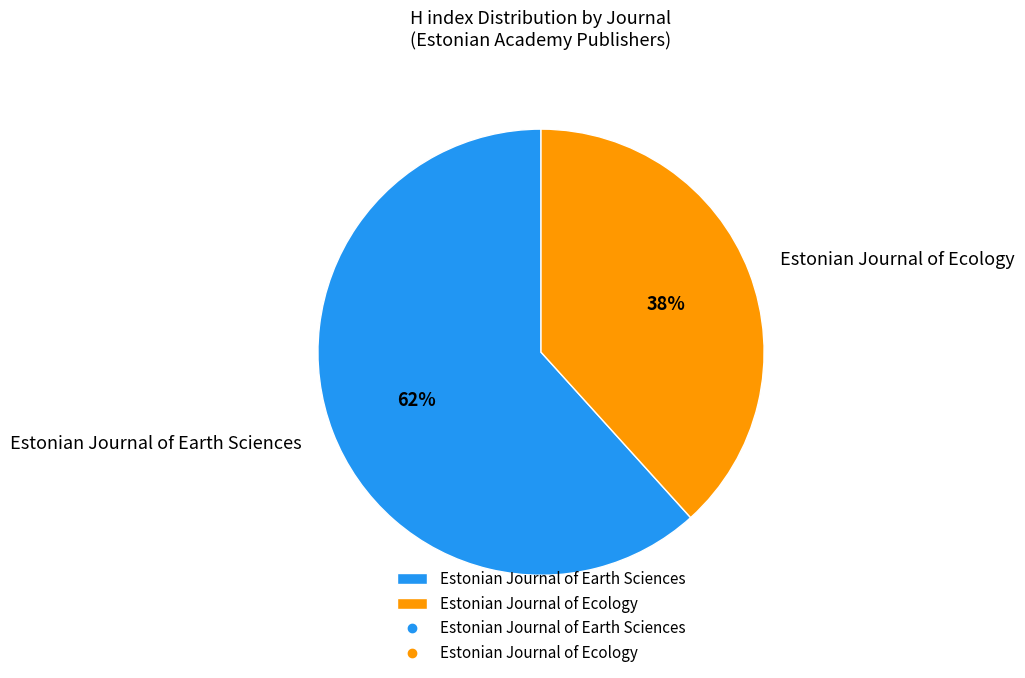

What is the ratio of the value at Estonian Journal of Earth Sciences to the value at Estonian Journal of Ecology?

1.6